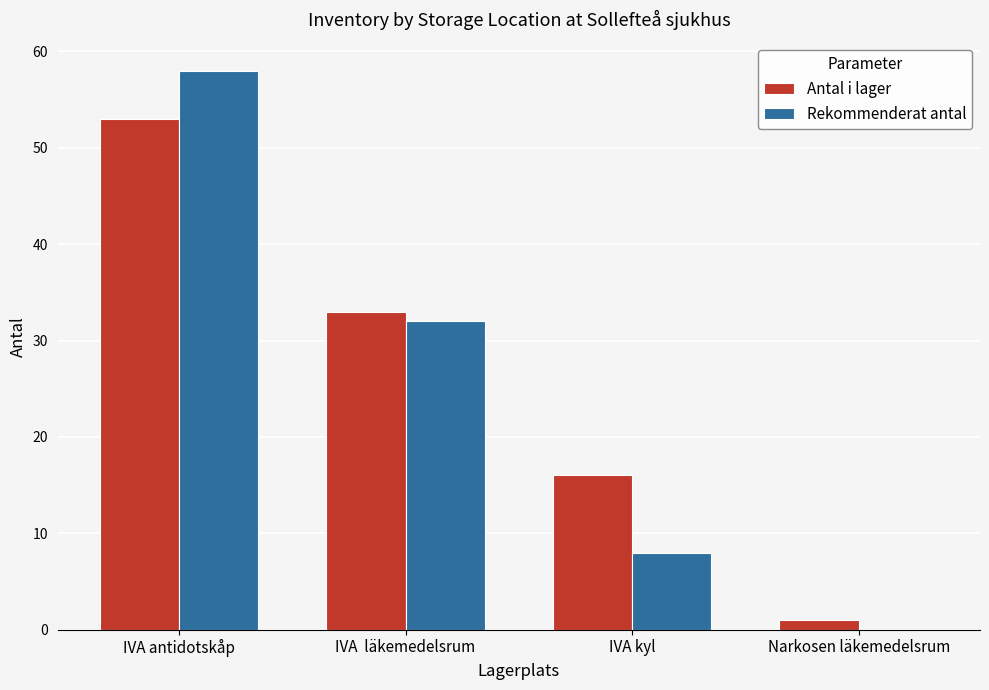

What are all the series names shown in the legend?

Antal i lager, Rekommenderat antal